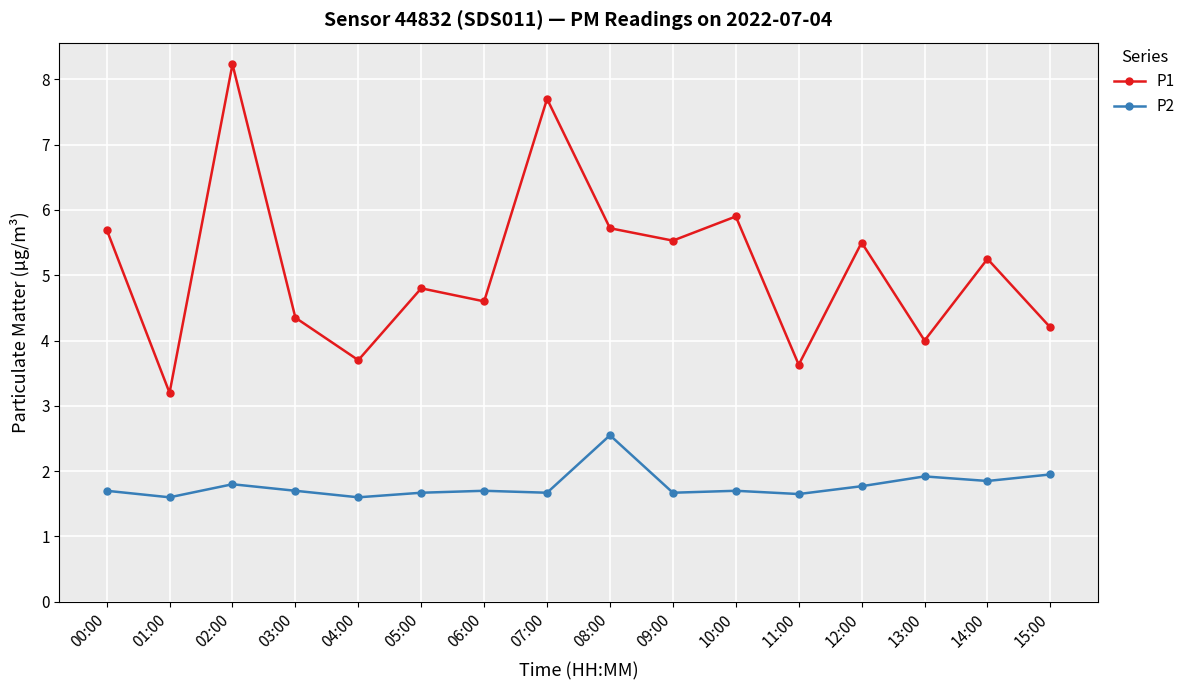

What is the spread (max minus min) of values at 06:00?

2.9